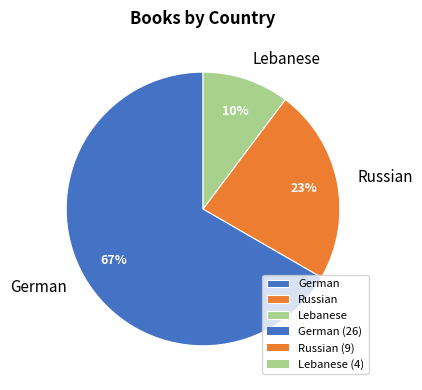

Which has a higher value, Russian or Lebanese?

Russian